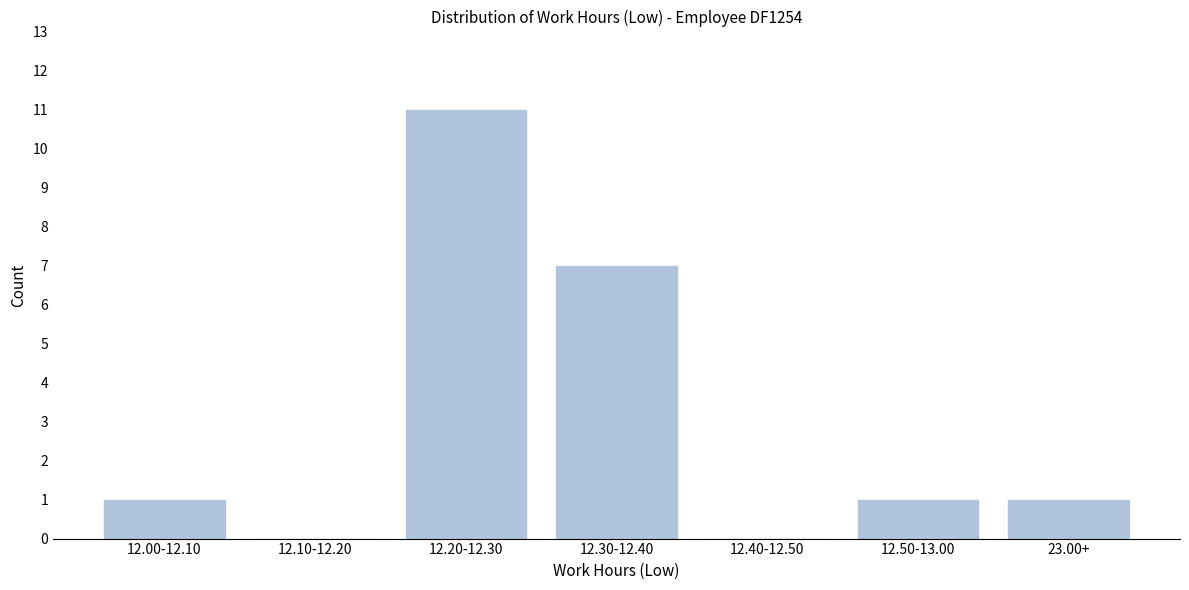

Reading left to right, transcribe all the data shown in this chart.

12.00-12.10=1	12.10-12.20=0	12.20-12.30=11	12.30-12.40=7	12.40-12.50=0	12.50-13.00=1	23.00+=1